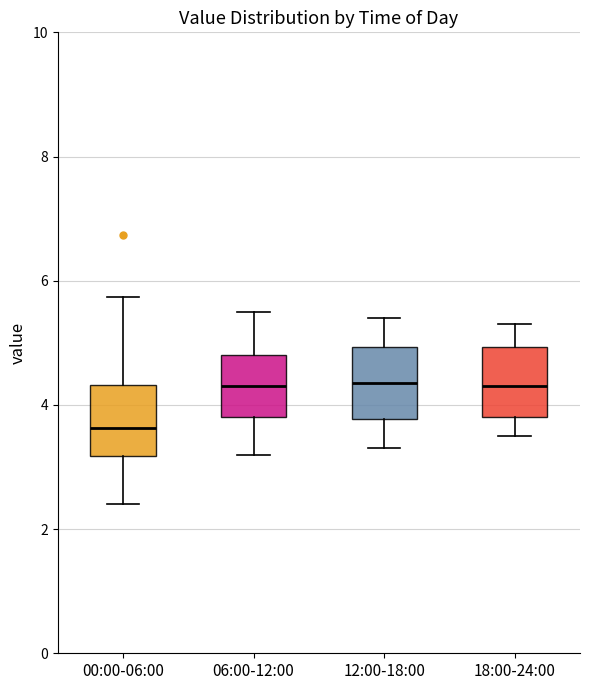

Reading left to right, transcribe this box plot: for each box, give where its median line is, the range the box spans, and where its two whiskers end, as read against the y-axis. The values are not printed on the chart, so give them approximately, as read against the axis.

00:00-06:00: median 3.6, box 3.2 to 4.4, whiskers 2.4 to 5.8
06:00-12:00: median 4.4, box 3.8 to 4.8, whiskers 3.2 to 5.6
12:00-18:00: median 4.4, box 3.8 to 5.0, whiskers 3.4 to 5.4
18:00-24:00: median 4.4, box 3.8 to 5.0, whiskers 3.6 to 5.4